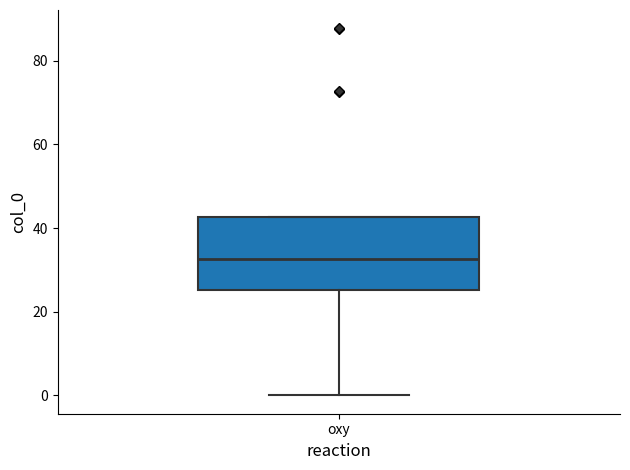

Read this box plot against the y-axis: the position of the median line, the range covered by the box, and the ends of both whiskers. The values are not printed on the chart, so give them approximately, as read against the axis.

median 32, box 26 to 42, whiskers 0 to 42